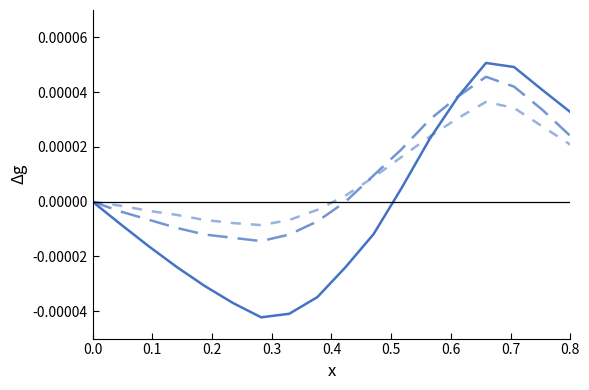

Reading left to right, extract all data points from this chart.

temperature: 0.0	-0.0	-0.0	-0.0	-0.0	-0.0	-0.0	-0.0	-0.0	-0.0	-0.0	0.0	0.0	0.0	0.0	0.0	0.0	0.0
humidity (series 1): 0.0	-0.0	-0.0	-0.0	-0.0	-0.0	-0.0	-0.0	-0.0	0.0	0.0	0.0	0.0	0.0	0.0	0.0	0.0	0.0
humidity (series 2): 0.0	-0.0	-0.0	-0.0	-0.0	-0.0	-0.0	-0.0	-0.0	0.0	0.0	0.0	0.0	0.0	0.0	0.0	0.0	0.0